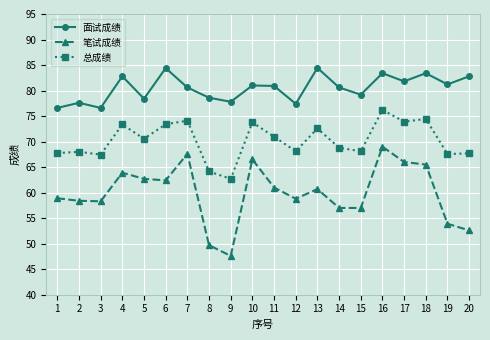

List the series in order of their overall mean, lowest first.

笔试成绩, 总成绩, 面试成绩